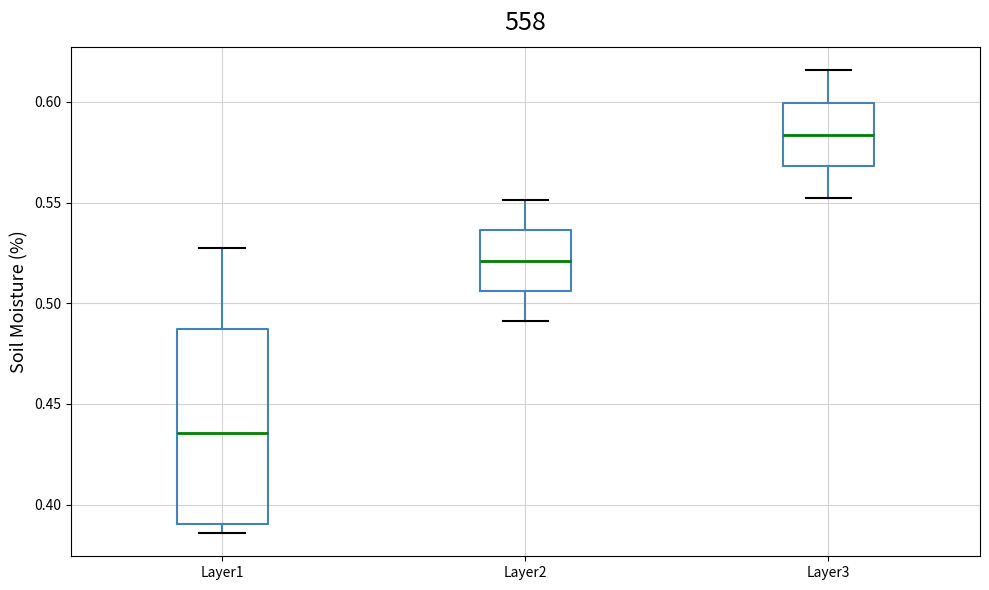

Reading left to right, read every box against the y-axis: the position of its median line, the range the box covers, and the ends of its whiskers. The values are not printed on the chart, so give them approximately, as read against the axis.

Layer1: median 0.435, box 0.390 to 0.485, whiskers 0.385 to 0.530
Layer2: median 0.520, box 0.505 to 0.535, whiskers 0.490 to 0.550
Layer3: median 0.585, box 0.570 to 0.600, whiskers 0.550 to 0.615